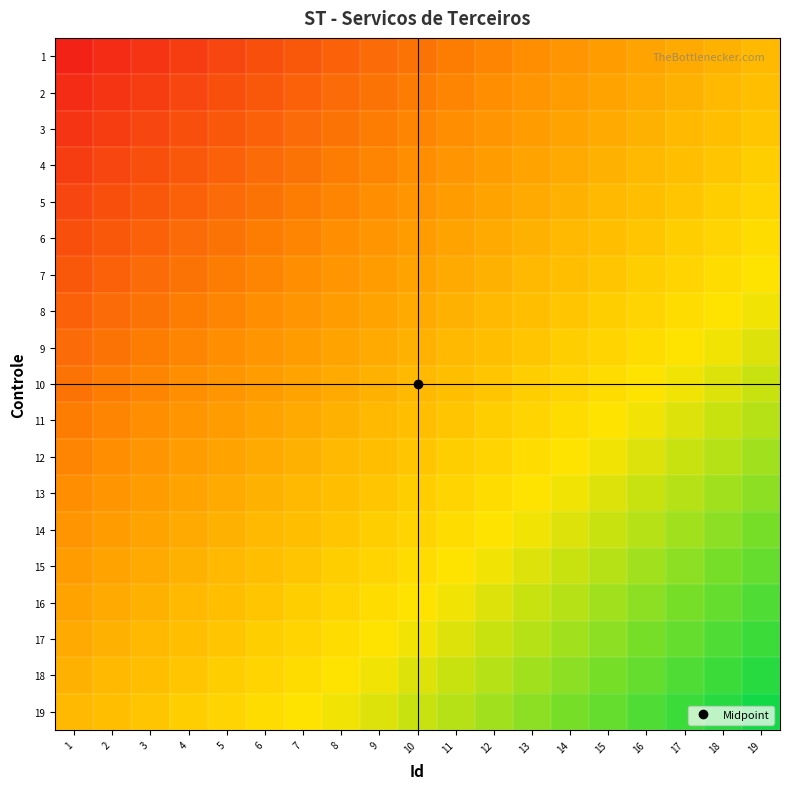

Rank the series at 11 from lowest to highest value.

1, 2, 3, 4, 5, 6, 7, 8, 9, 10, 11, 12, 13, 14, 15, 16, 17, 18, 19